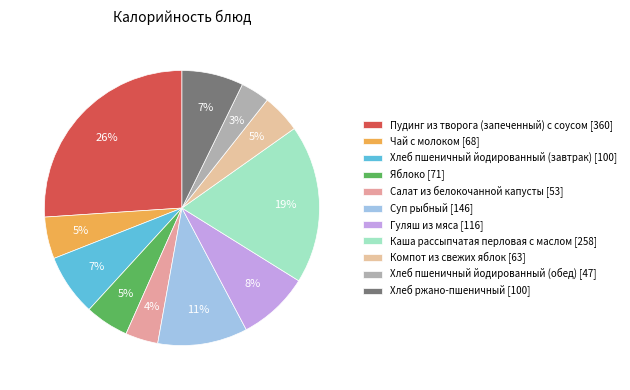

Is there any slice that represents more than half of the pie?

No